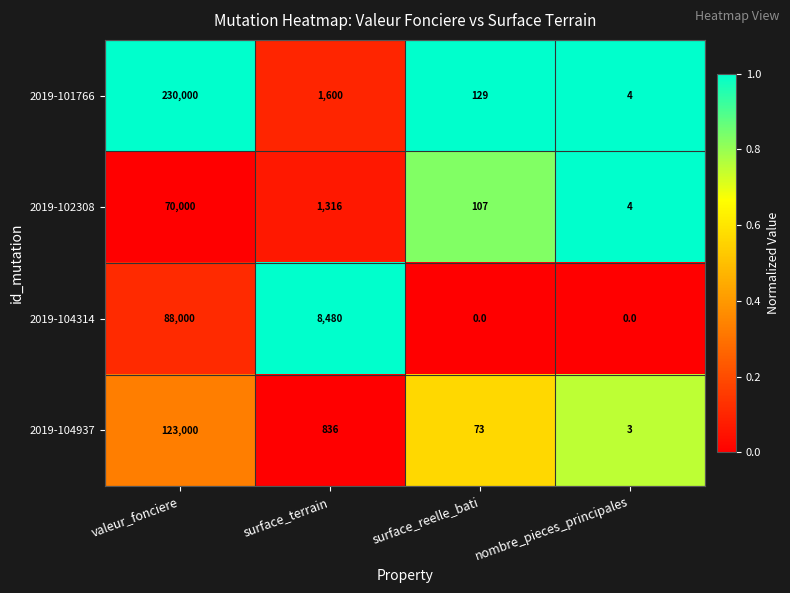

At which category does the chart reach its peak across all series?

valeur_fonciere